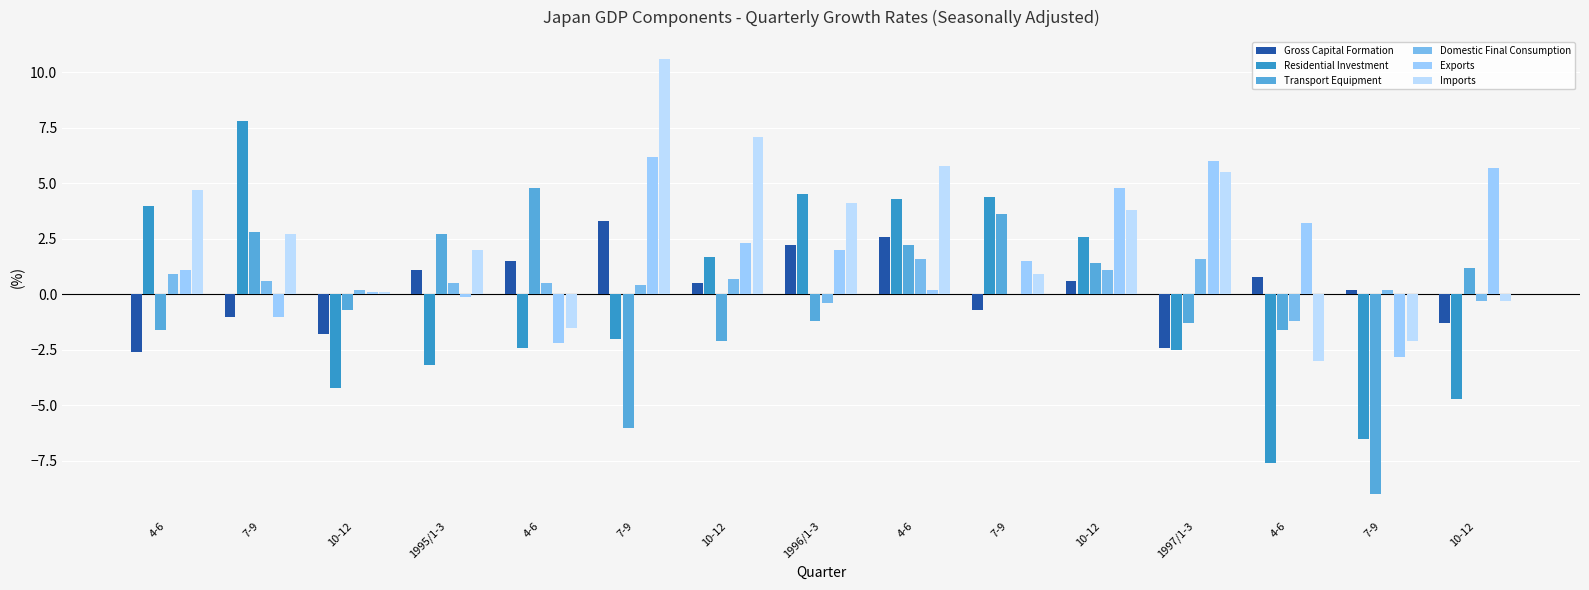

The Transport Equipment series shows 1.4 at 10-12. True or false?

True